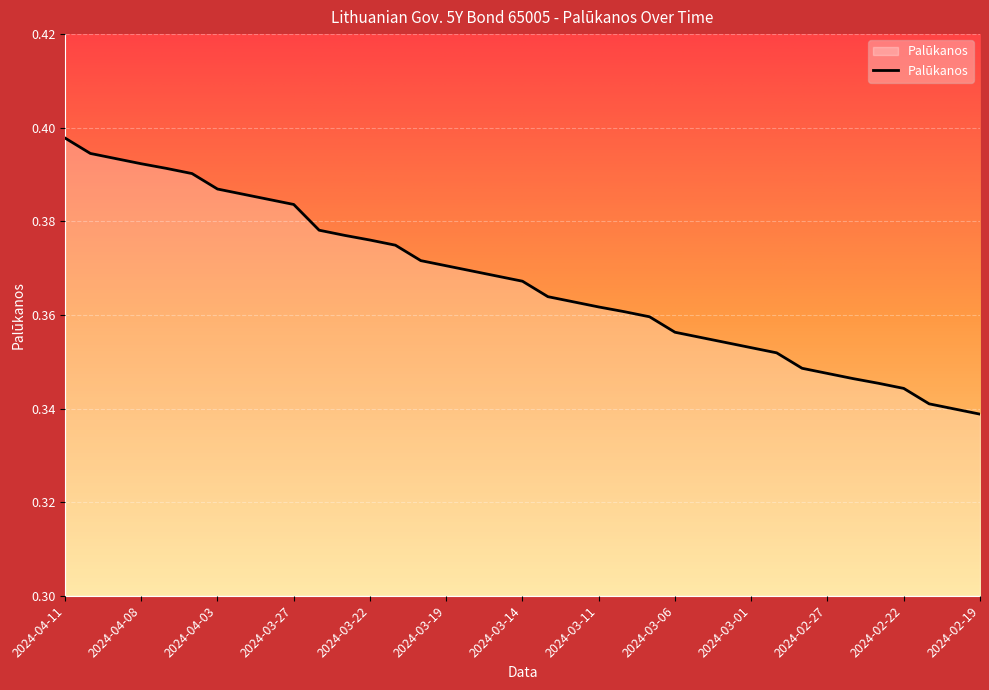

How many lines are shown in the chart?

1